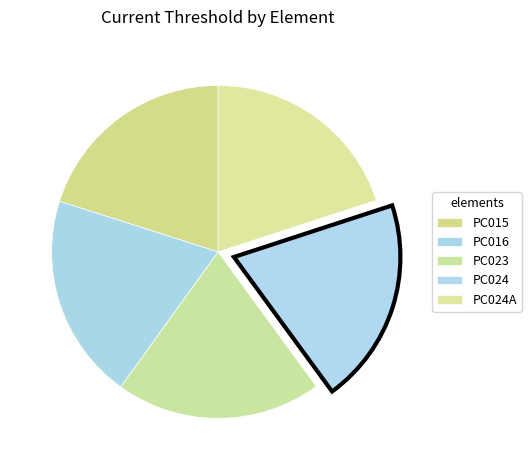

Which has a higher value, PC016 or PC015?

PC015